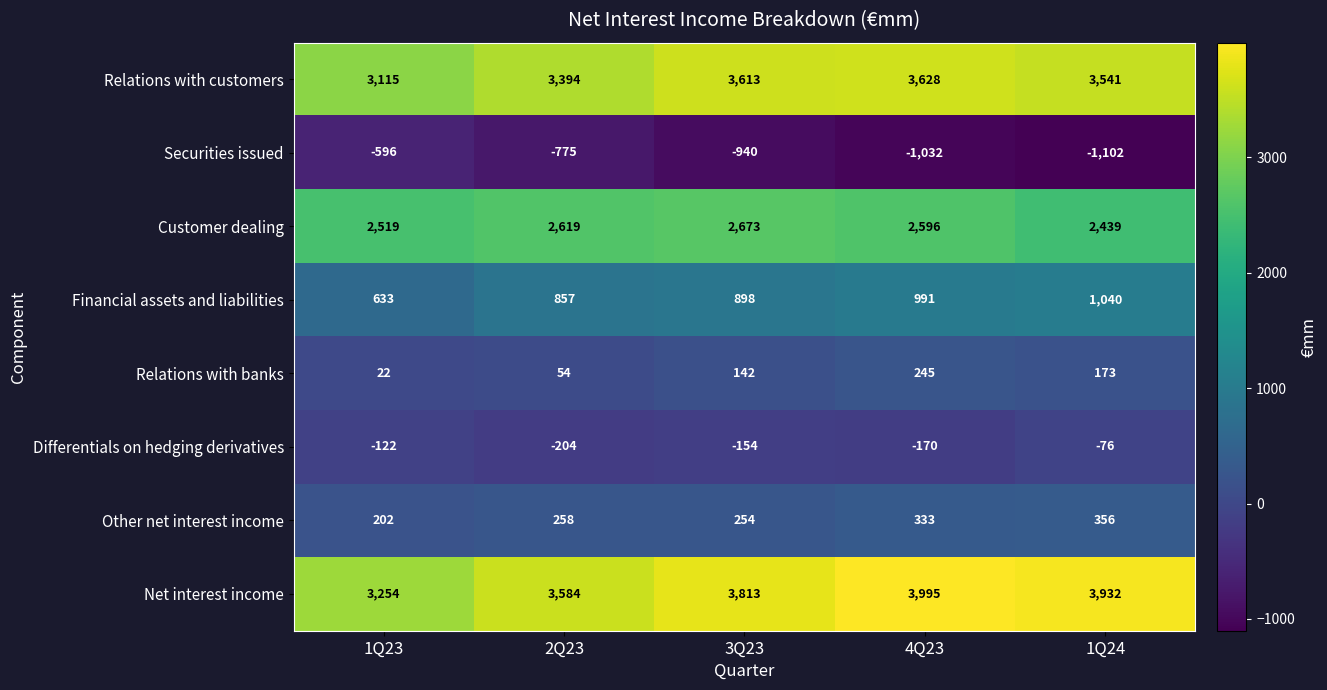

How many categories are shown in the chart?

5